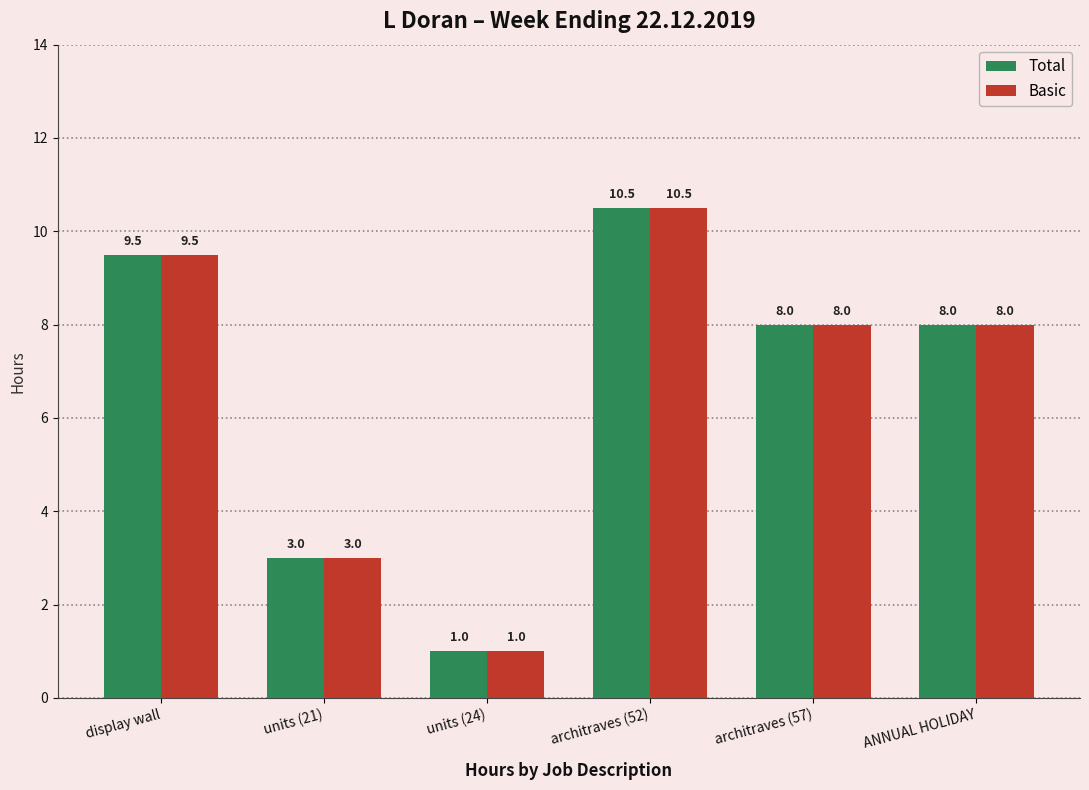

Reading right to left, what are all the values shown in this chart?

Total: ANNUAL HOLIDAY=8.0	architraves (57)=8.0	architraves (52)=10.5	units (24)=1.0	units (21)=3.0	display wall=9.5
Basic: ANNUAL HOLIDAY=8.0	architraves (57)=8.0	architraves (52)=10.5	units (24)=1.0	units (21)=3.0	display wall=9.5